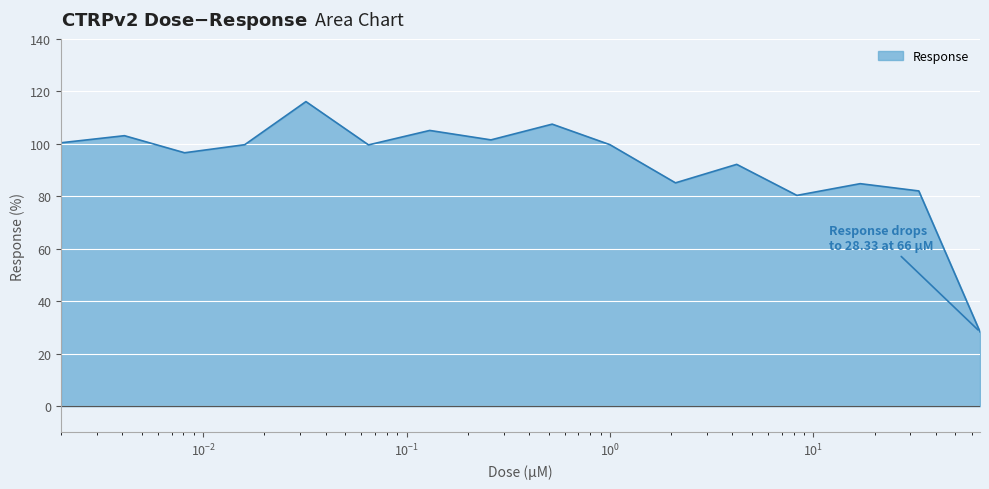

What is the difference between the maximum and minimum values?

87.8